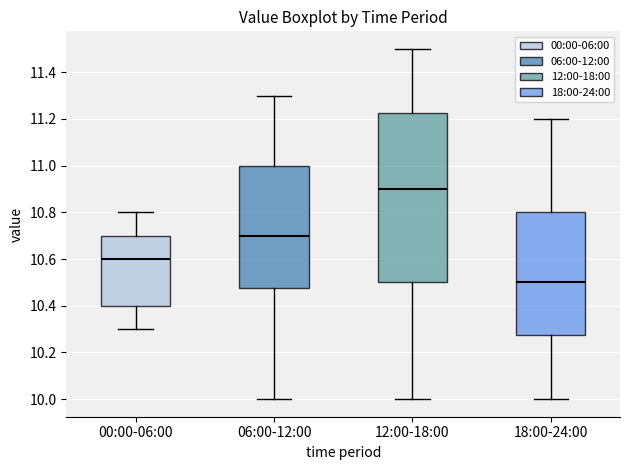

Which box has the lowest median line?

18:00-24:00